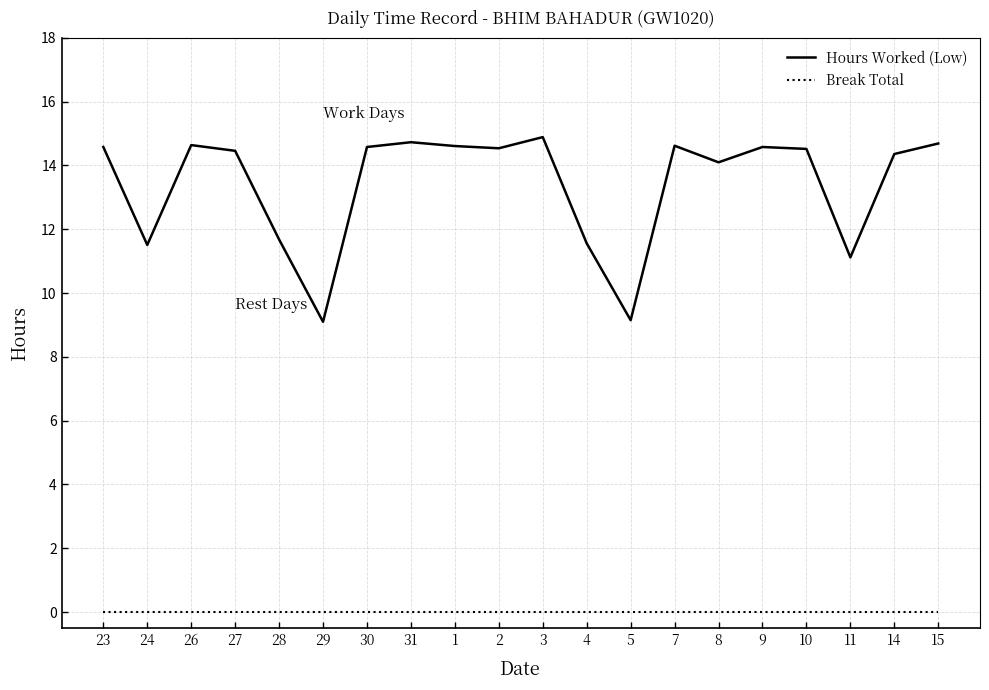

Which series has the largest total across all categories?

Hours Worked (Low)